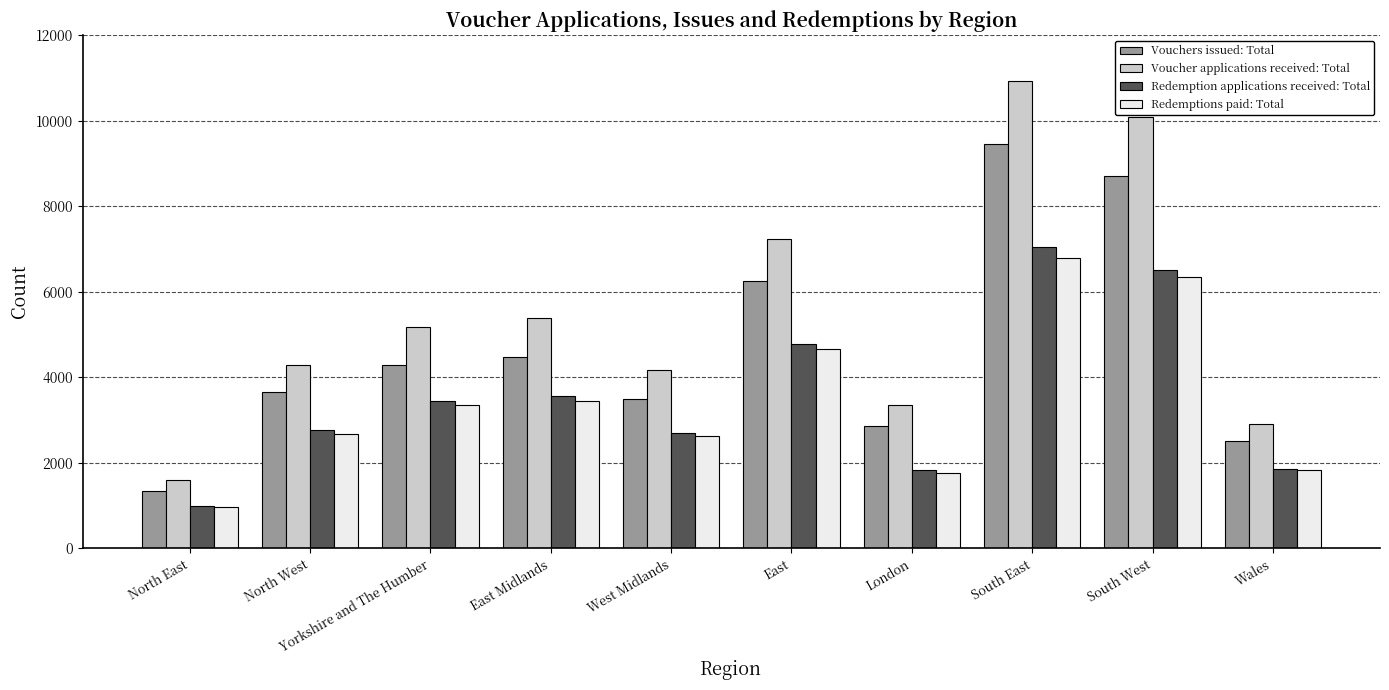

At how many categories does at least one series exceed 2549?

9